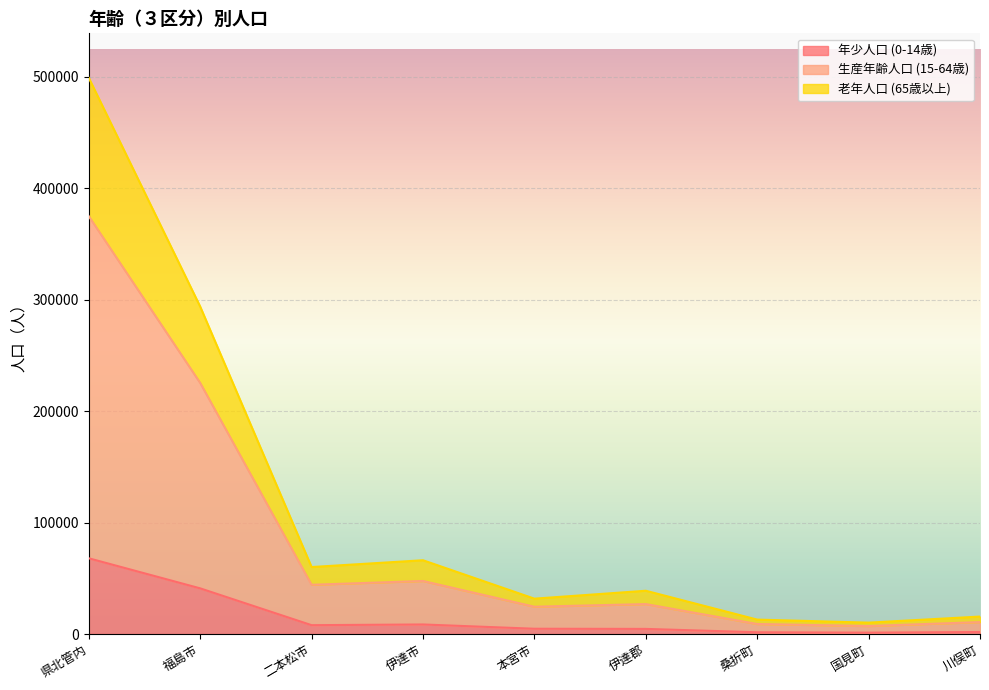

True or false: 年少人口 (0-14歳) and 老年人口 (65歳以上) intersect in this chart.

False